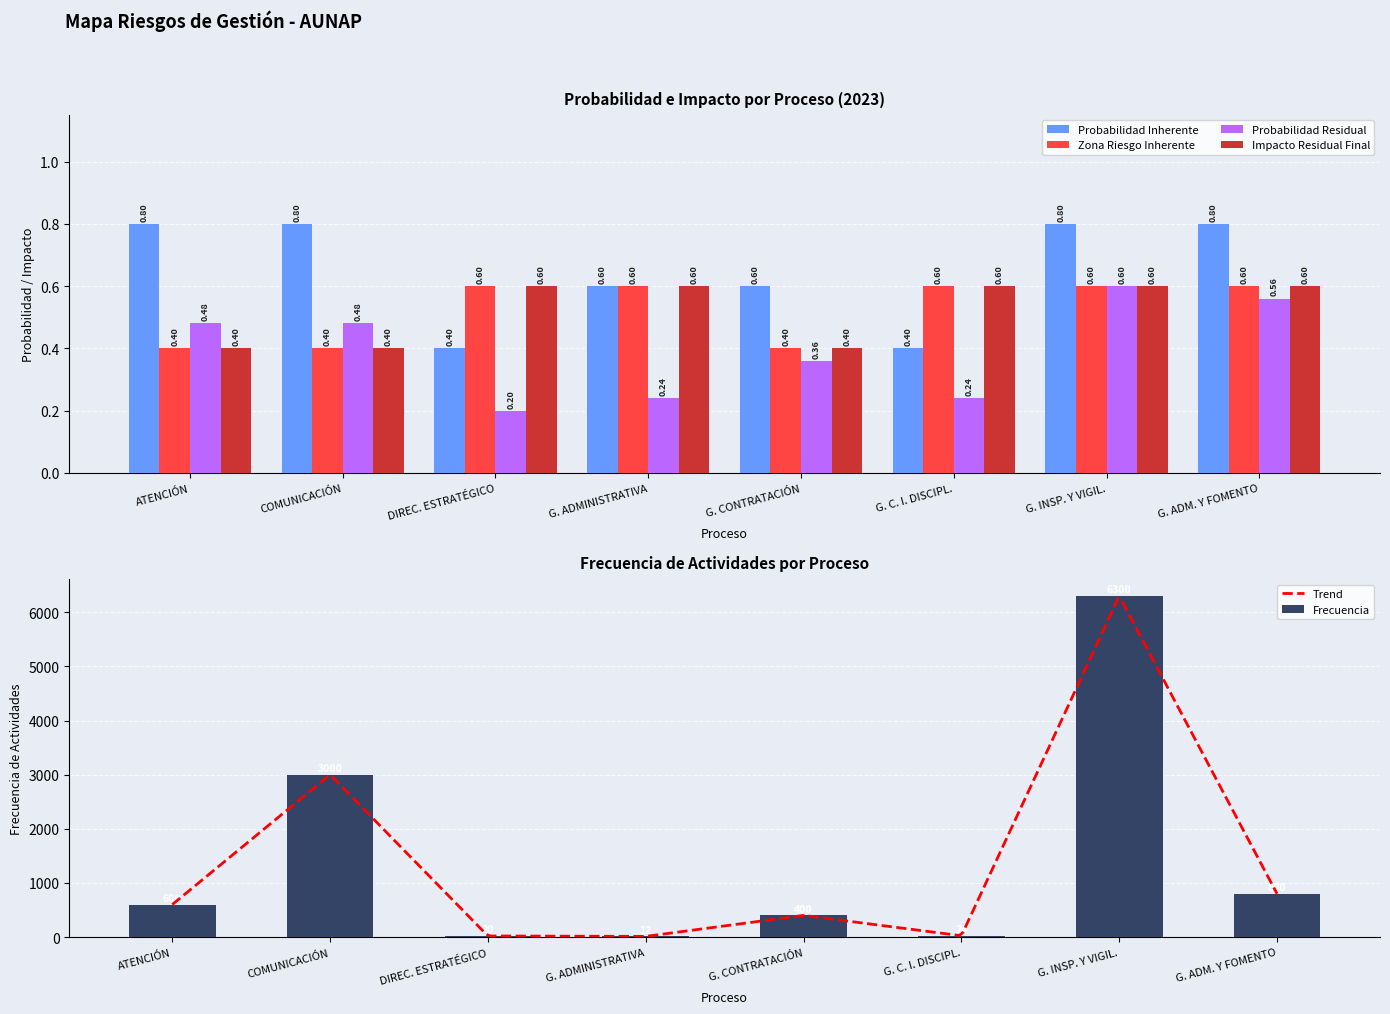

Reading left to right, extract all data points from this chart.

Probabilidad Inherente: 0.8	0.8	0.4	0.6	0.6	0.4	0.8	0.8
Zona de Riesgo Inherente: 0.4	0.4	0.6	0.6	0.4	0.6	0.6	0.6
Frecuencia: 600.0	3000.0	20.0	12.0	400.0	24.0	6300.0	800.0
Probabilidad Residual: 0.5	0.5	0.2	0.2	0.4	0.2	0.6	0.6
Impacto Residual Final: 0.4	0.4	0.6	0.6	0.4	0.6	0.6	0.6